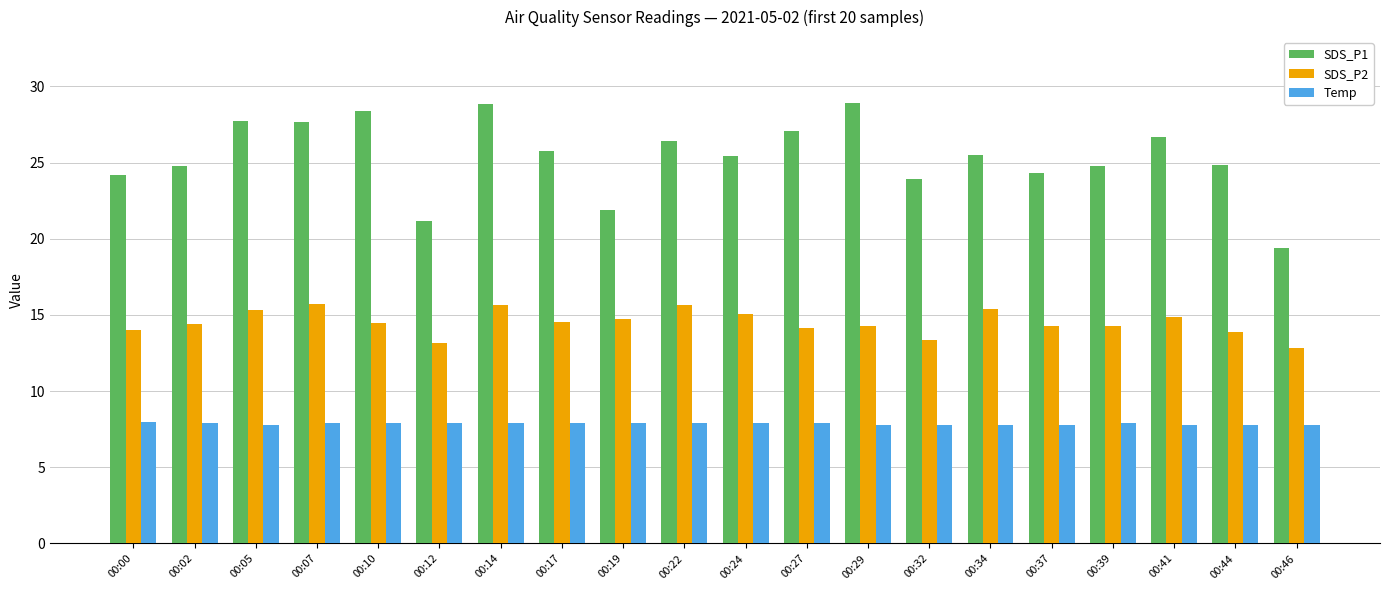

What is the difference between the SDS_P1 values at 00:37 and 00:29?

4.6